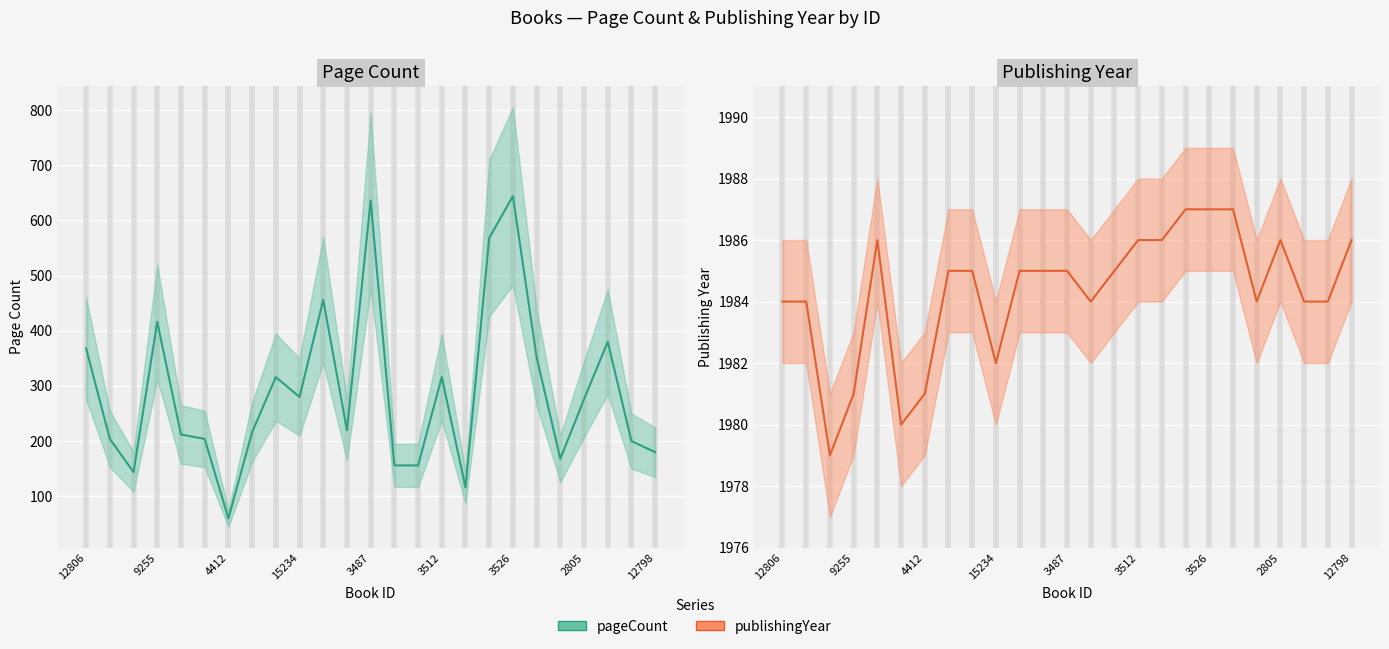

In publishingYear, how many points are lower than both neighbors (excluding endpoints)?

5